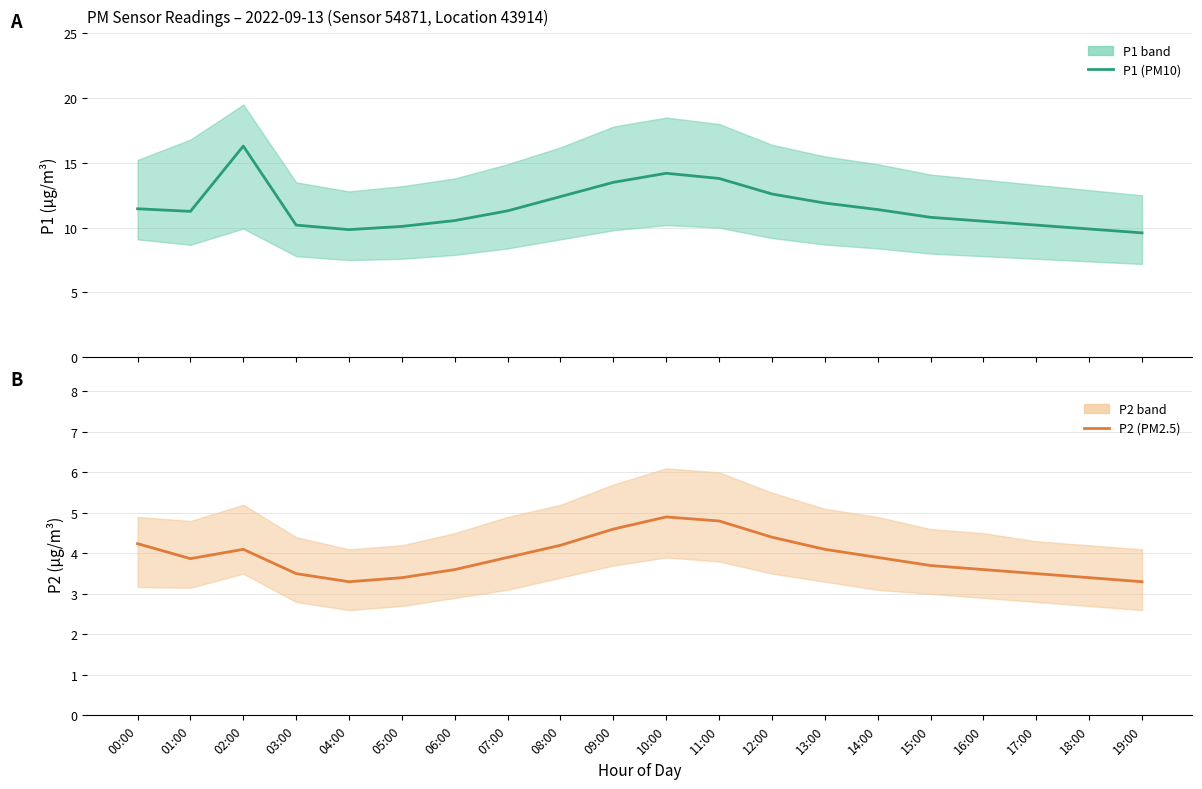

Which category has the lowest value in the P2 (PM2.5) series?

04:00